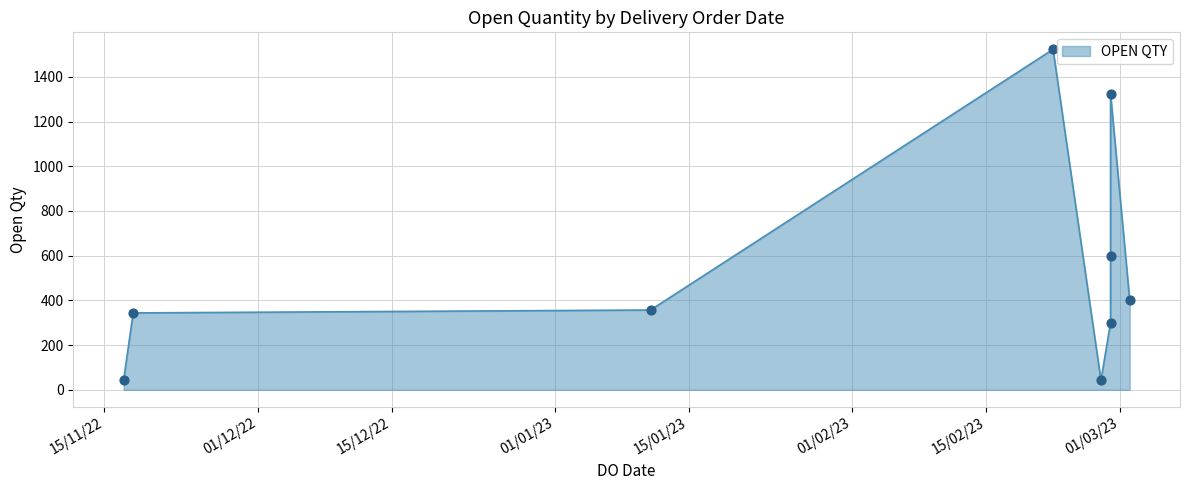

Approximately how many times larger is the value at 22/02/2023 compared to 27/02/2023?

35.4